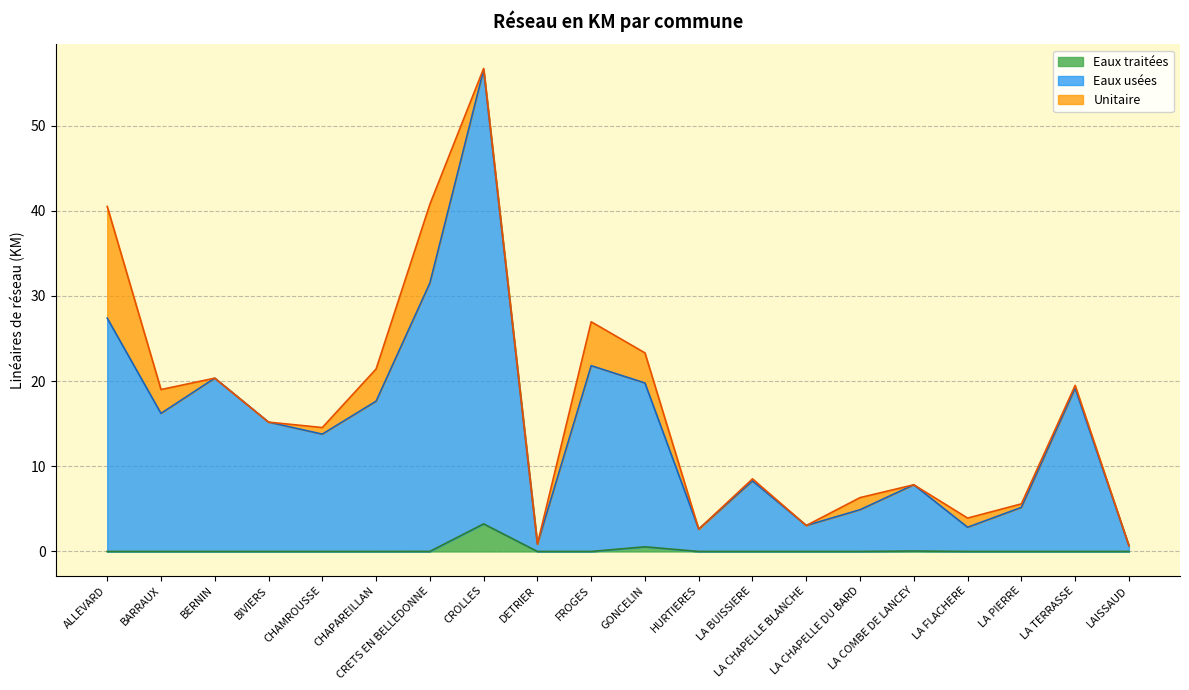

Does the chart have visible grid lines?

Yes